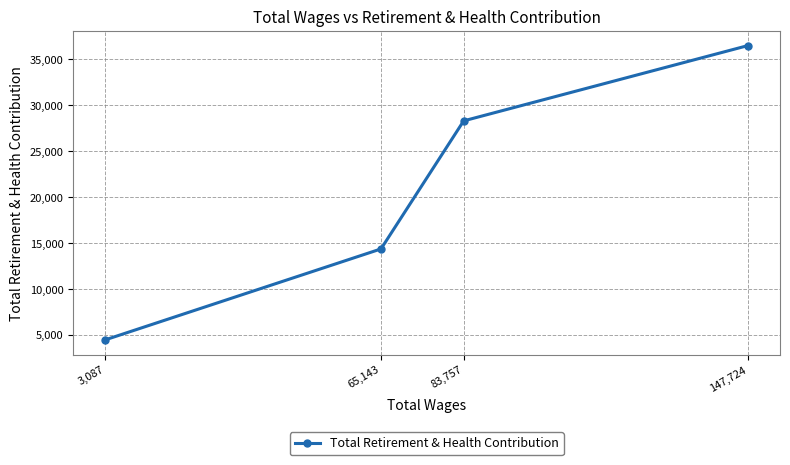

What is the difference between the second highest and minimum values?

23840